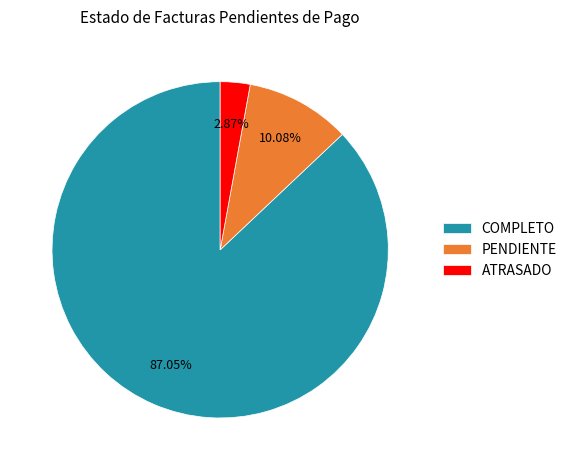

What is the largest slice in the pie chart?

COMPLETO